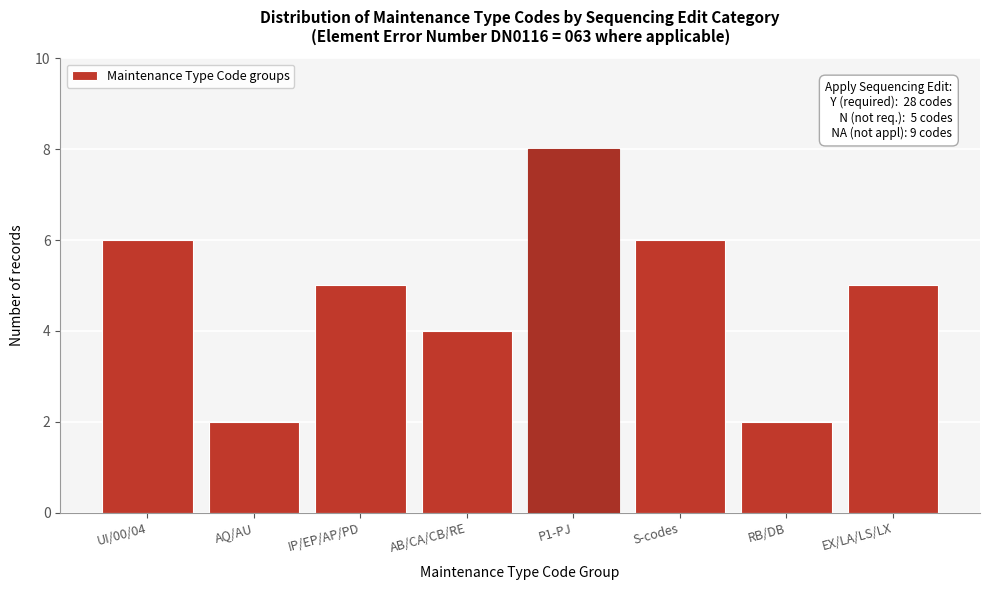

Reading left to right, what are all the values shown in this chart?

UI/00/04=6	AQ/AU=2	IP/EP/AP/PD=5	AB/CA/CB/RE=4	P1-PJ=8	S-codes=6	RB/DB=2	EX/LA/LS/LX=5